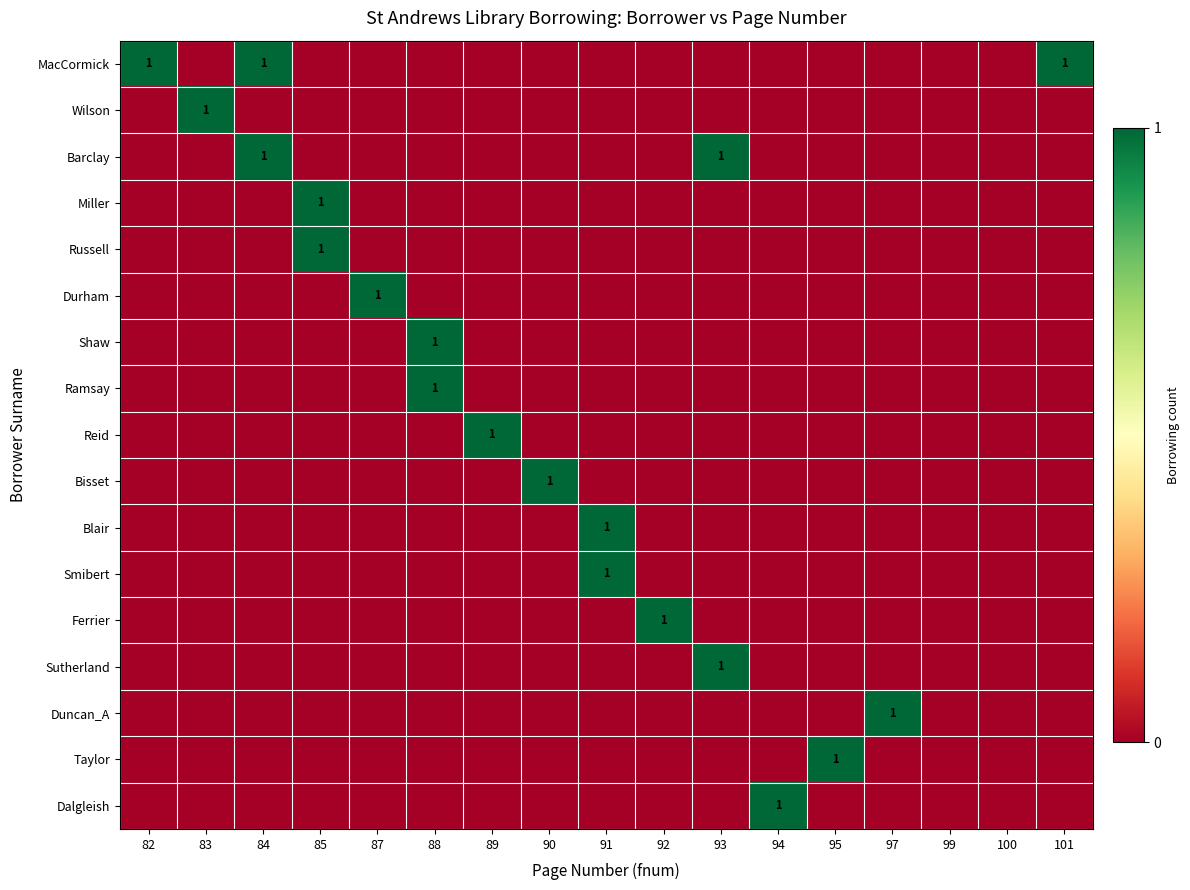

Count the number of categories in the chart.

17